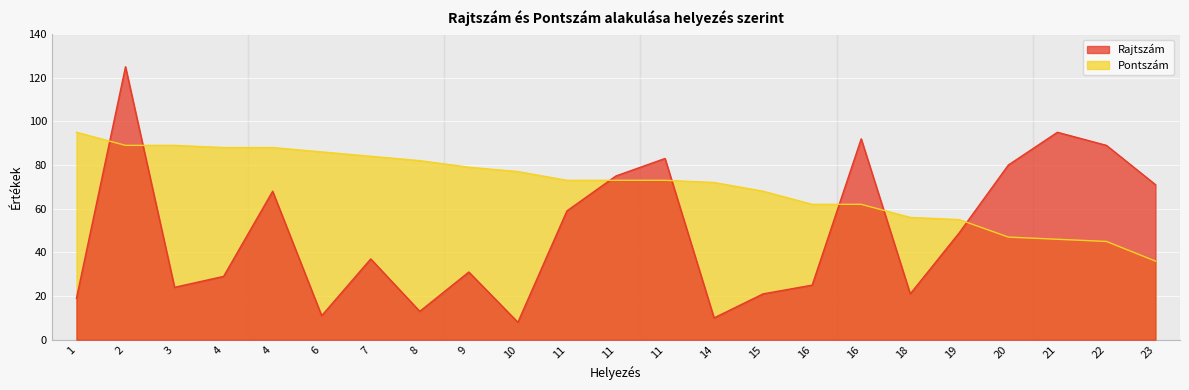

What value does the Pontszám series have at 4?

88